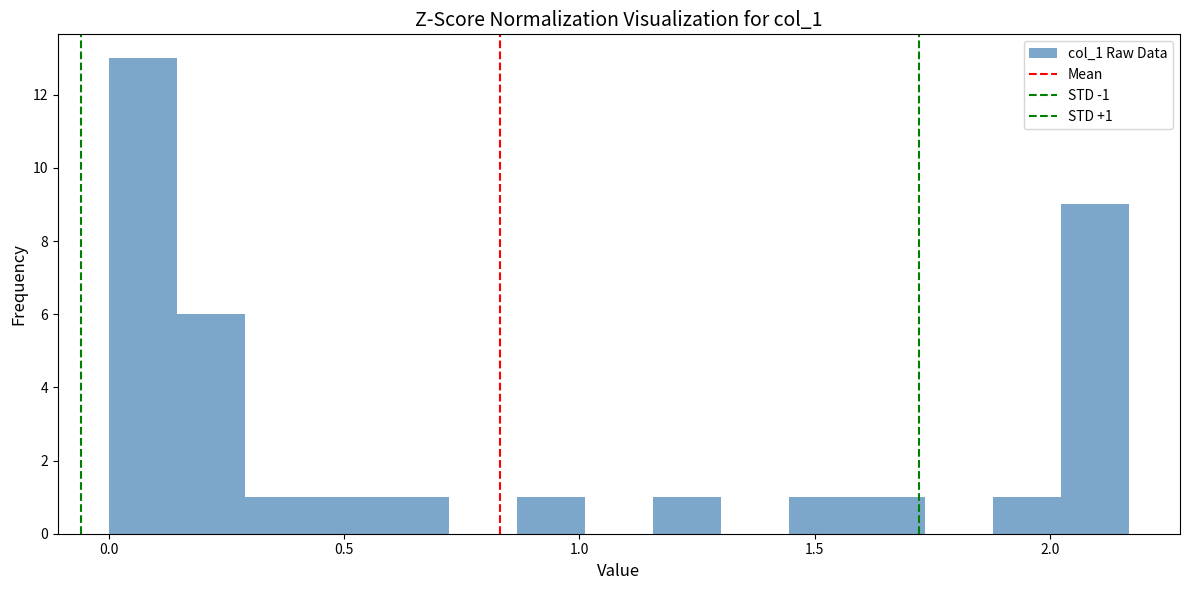

Around what value on the x-axis is the tallest bar? Give the approximate position of its centre, as read against the axis.

0.05